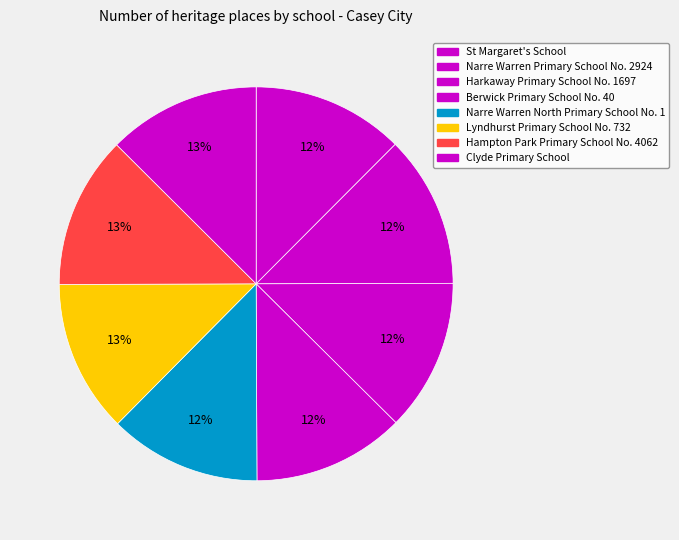

How many slices are in this pie chart?

8